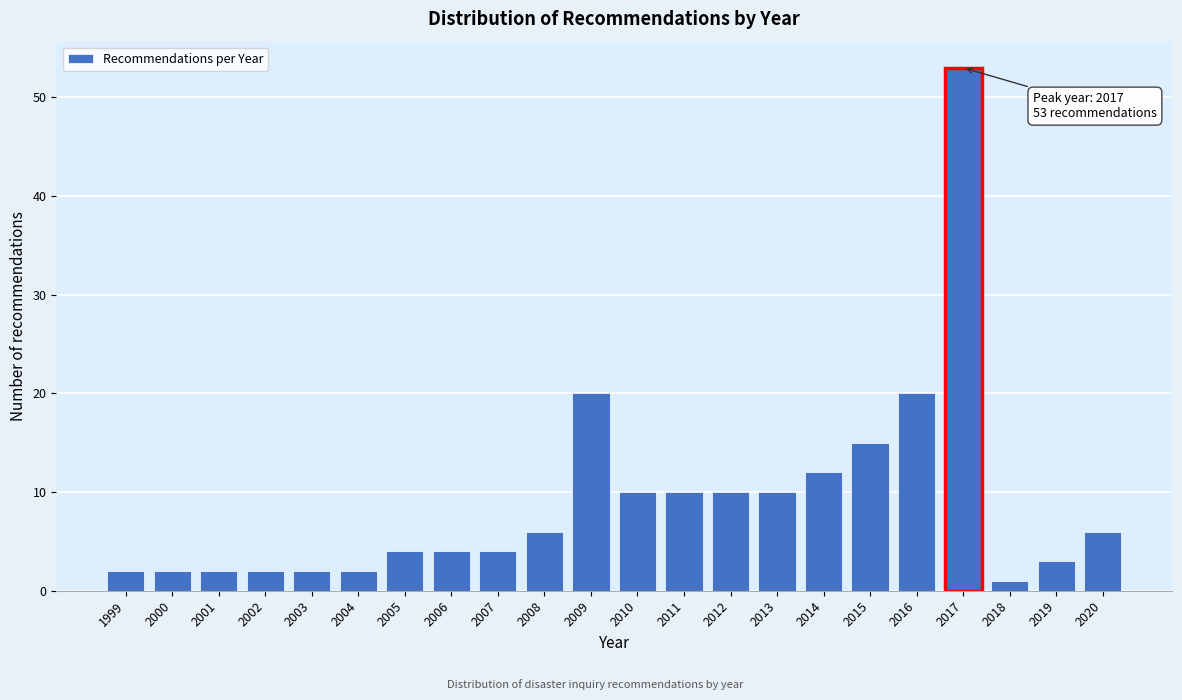

Reading right to left, what are all the values shown in this chart?

6	3	1	53	20	15	12	10	10	10	10	20	6	4	4	4	2	2	2	2	2	2